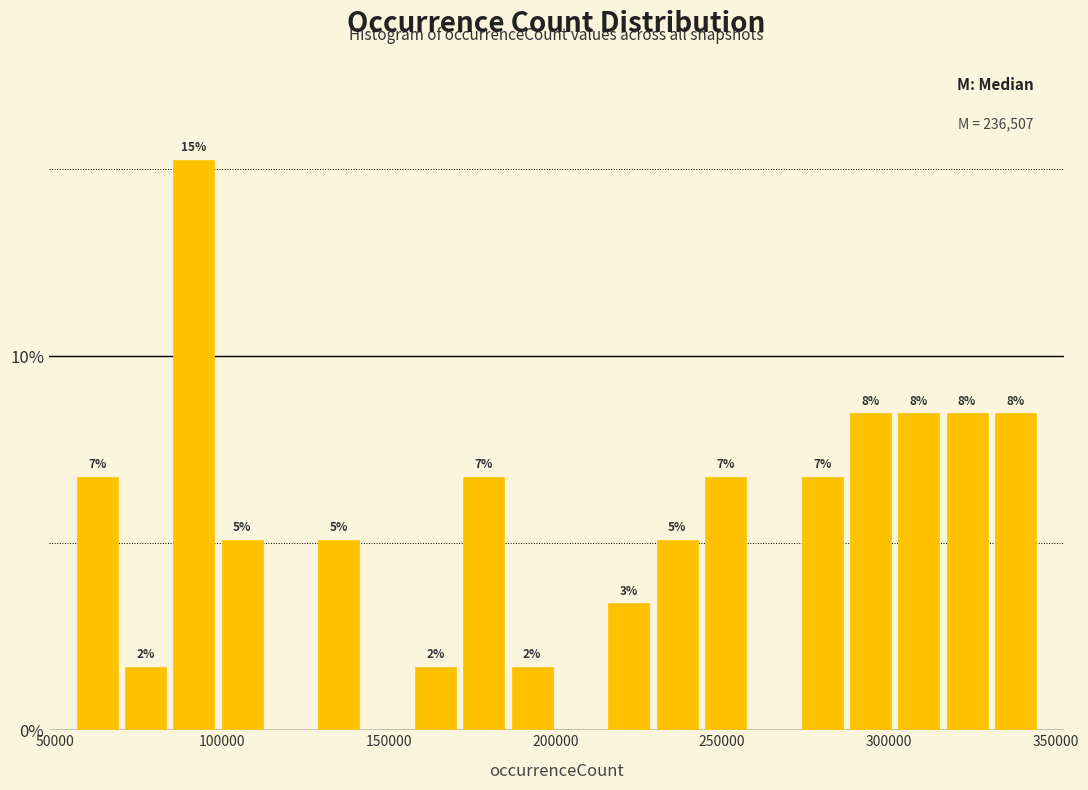

Around what value on the x-axis is the tallest bar? Give the approximate position of its centre, as read against the axis.

90000